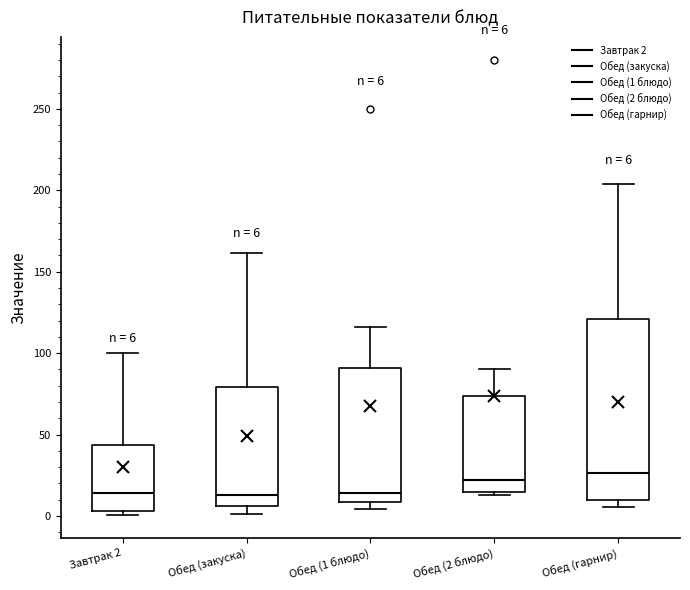

Which box is the tallest, from its lower edge to its upper edge?

Обед (гарнир)